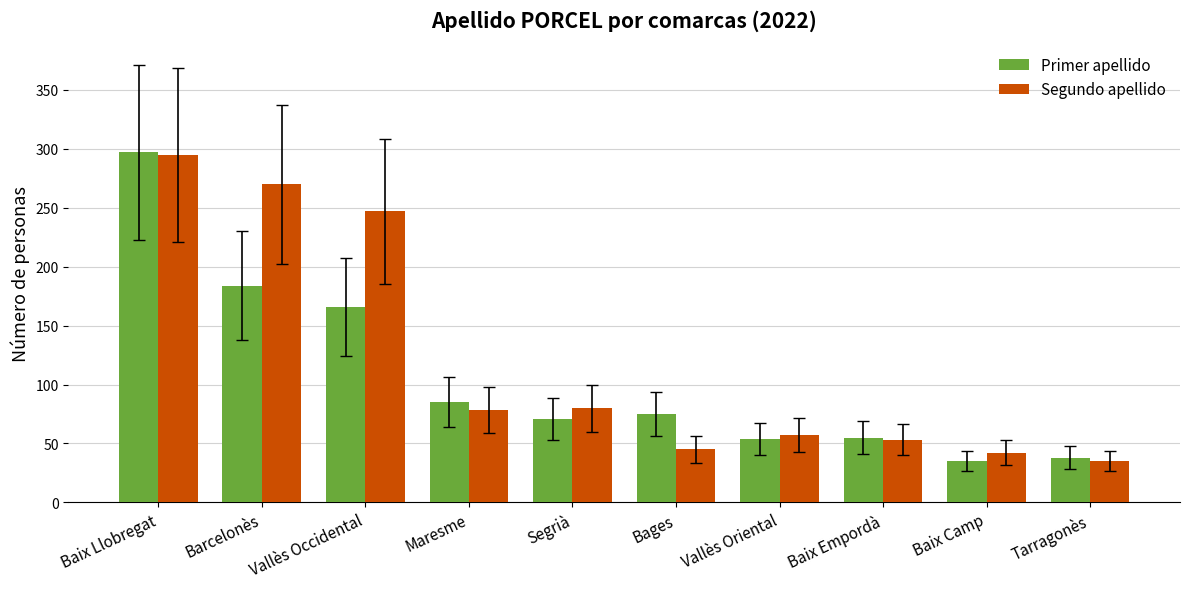

Rank the series at Barcelonès from lowest to highest value.

Primer apellido, Segundo apellido